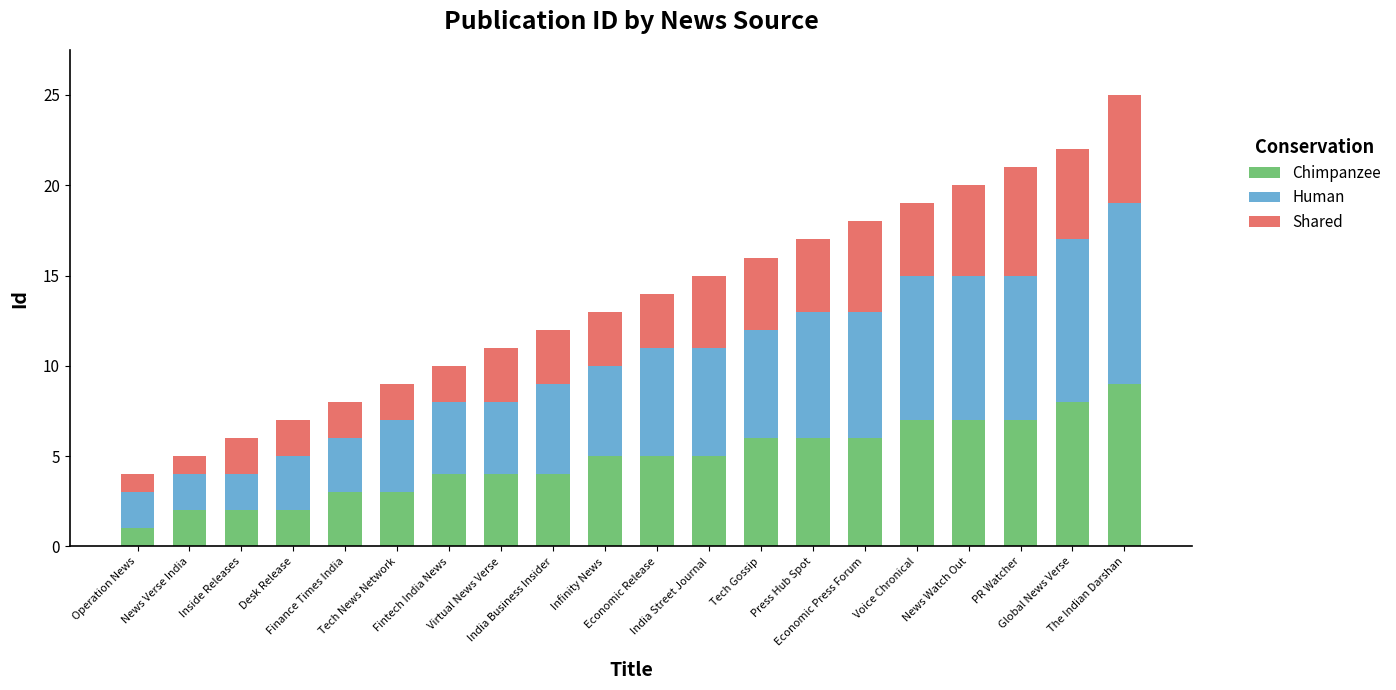

What is the highest value of the Chimpanzee series?

9